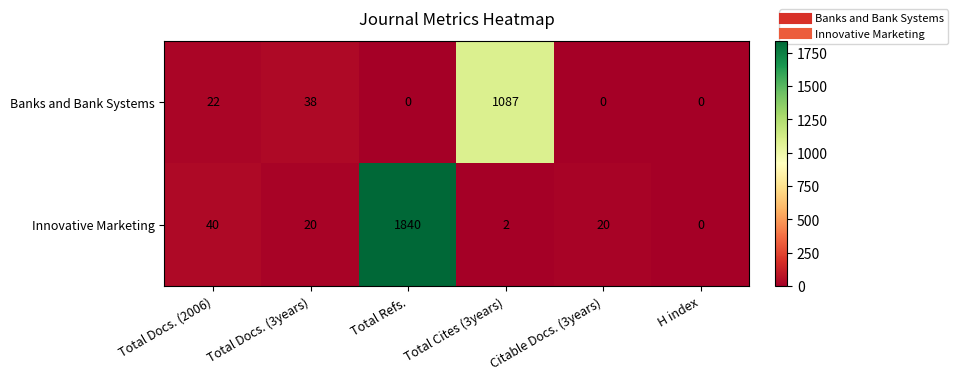

What is the sum of all Banks and Bank Systems values?

1147